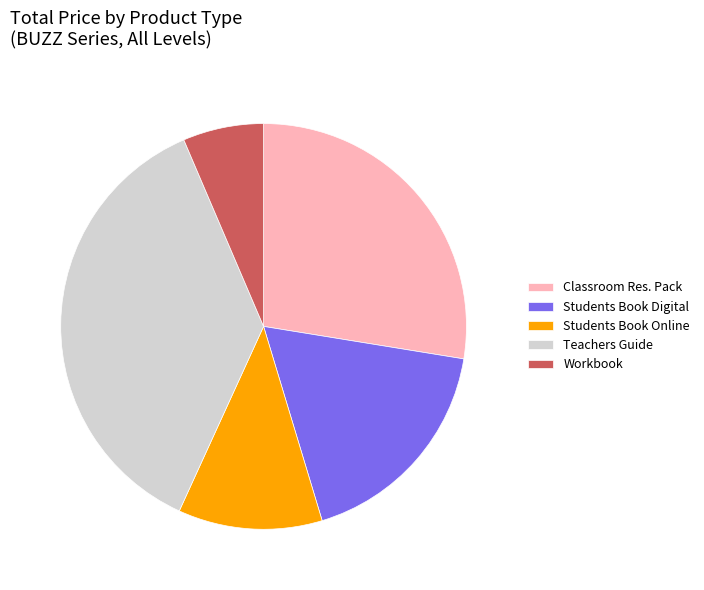

Which has a higher value, Teachers Guide or Students Book Digital?

Teachers Guide